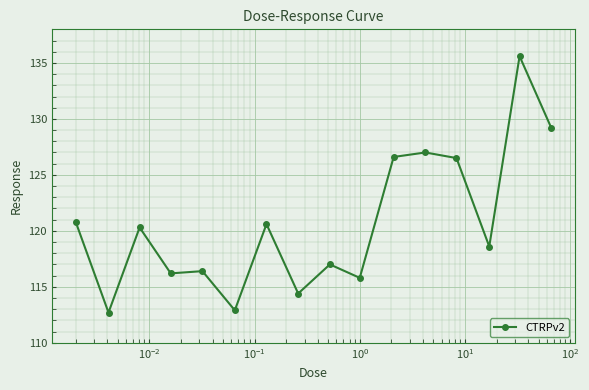

True or false: there are more than 2 points higher than both neighbors.

True